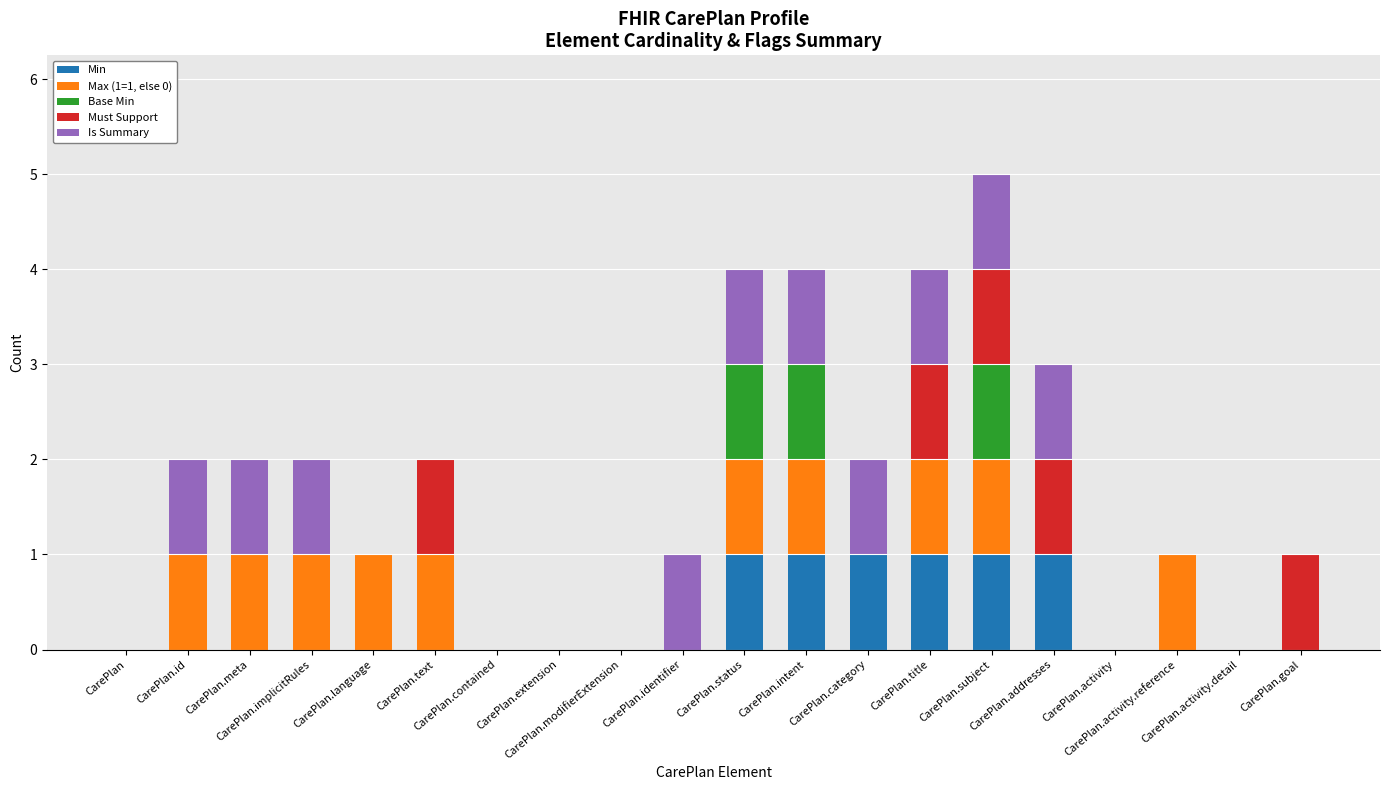

Is it true that Max (1=1, else 0) equals 0 at CarePlan.activity.detail?

True